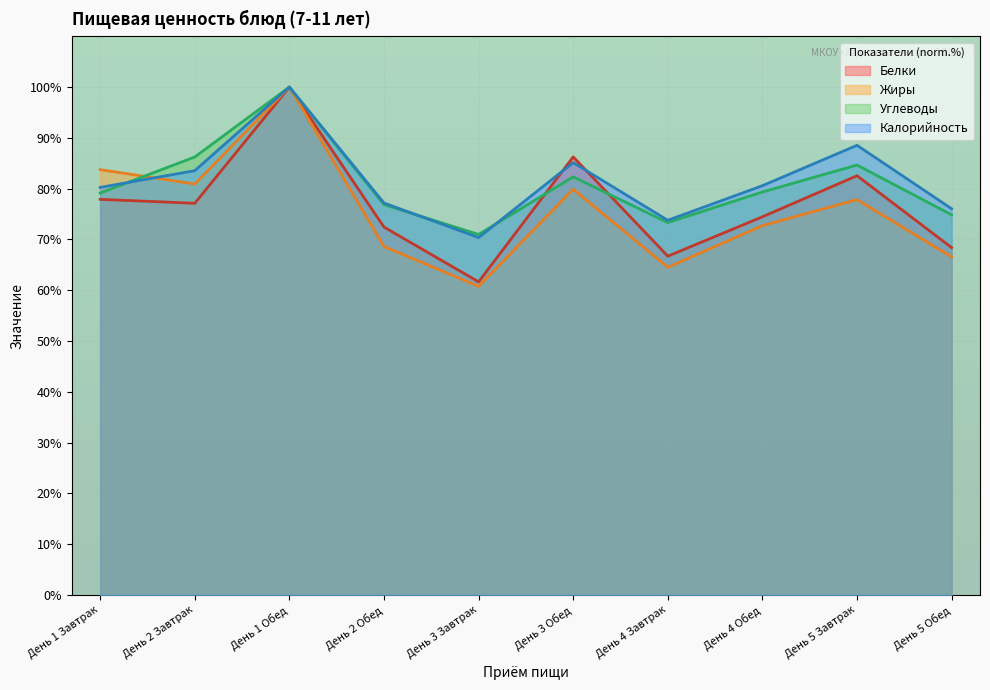

Reading left to right, extract all data points from this chart.

Белки: День 1 Завтрак=77.9	День 2 Завтрак=77.1	День 1 Обед=100.0	День 2 Обед=72.4	День 3 Завтрак=61.7	День 3 Обед=86.3	День 4 Завтрак=66.7	День 4 Обед=74.5	День 5 Завтрак=82.5	День 5 Обед=68.4
Жиры: День 1 Завтрак=83.7	День 2 Завтрак=80.9	День 1 Обед=100.0	День 2 Обед=68.6	День 3 Завтрак=60.8	День 3 Обед=79.9	День 4 Завтрак=64.5	День 4 Обед=72.7	День 5 Завтрак=77.8	День 5 Обед=66.6
Углеводы: День 1 Завтрак=79.1	День 2 Завтрак=86.2	День 1 Обед=100.0	День 2 Обед=76.9	День 3 Завтрак=71.0	День 3 Обед=82.3	День 4 Завтрак=73.3	День 4 Обед=79.3	День 5 Завтрак=84.7	День 5 Обед=74.8
Калорийность: День 1 Завтрак=80.2	День 2 Завтрак=83.5	День 1 Обед=100.0	День 2 Обед=77.2	День 3 Завтрак=70.4	День 3 Обед=85.1	День 4 Завтрак=73.8	День 4 Обед=80.6	День 5 Завтрак=88.5	День 5 Обед=76.0